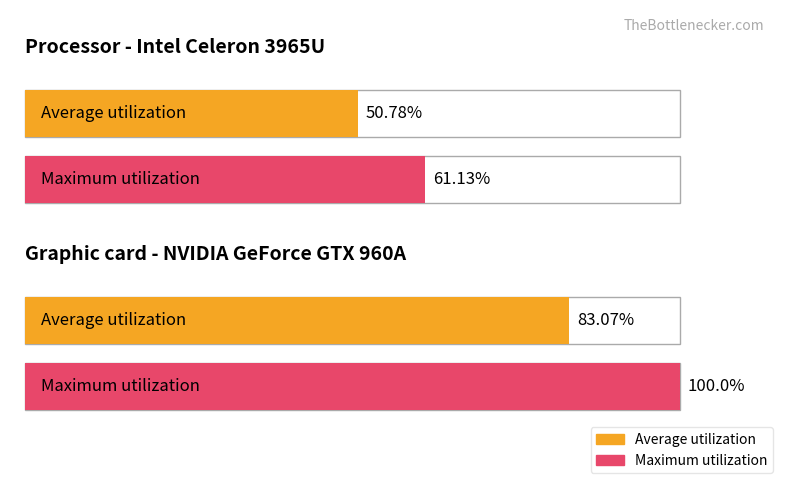

Are the bars grouped side by side (vs. stacked)?

Yes